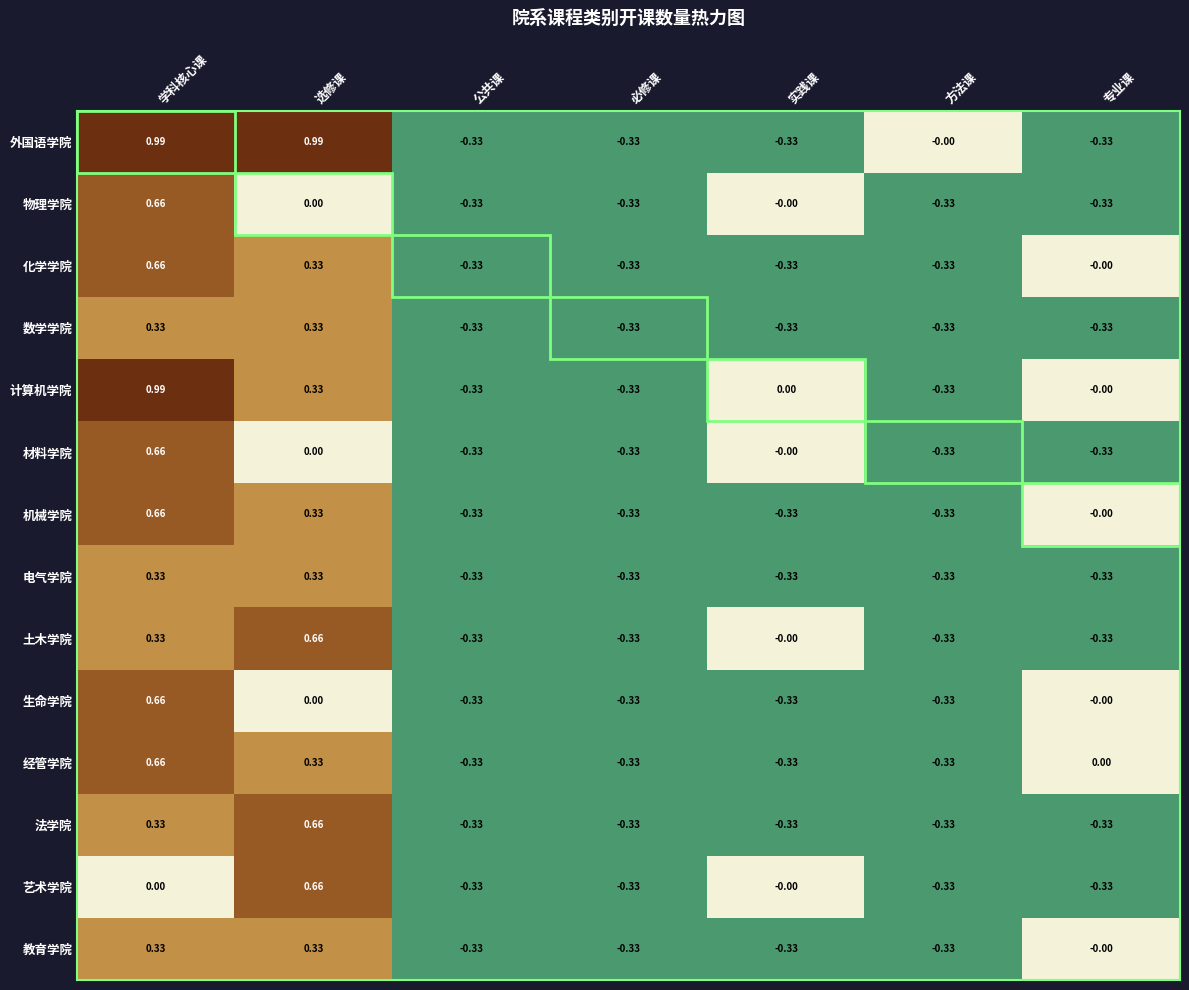

Which series changed the most between 必修课 and 方法课?

外国语学院